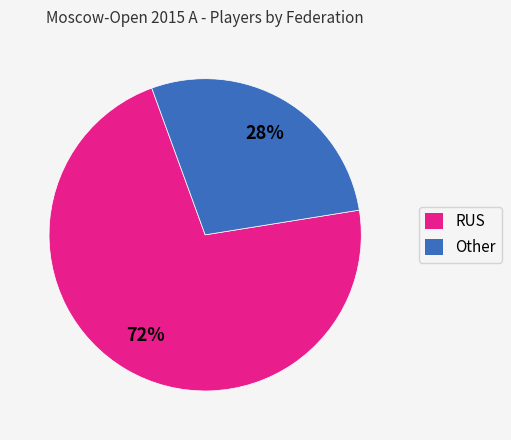

True or false: Other accounts for 14% of the total.

False